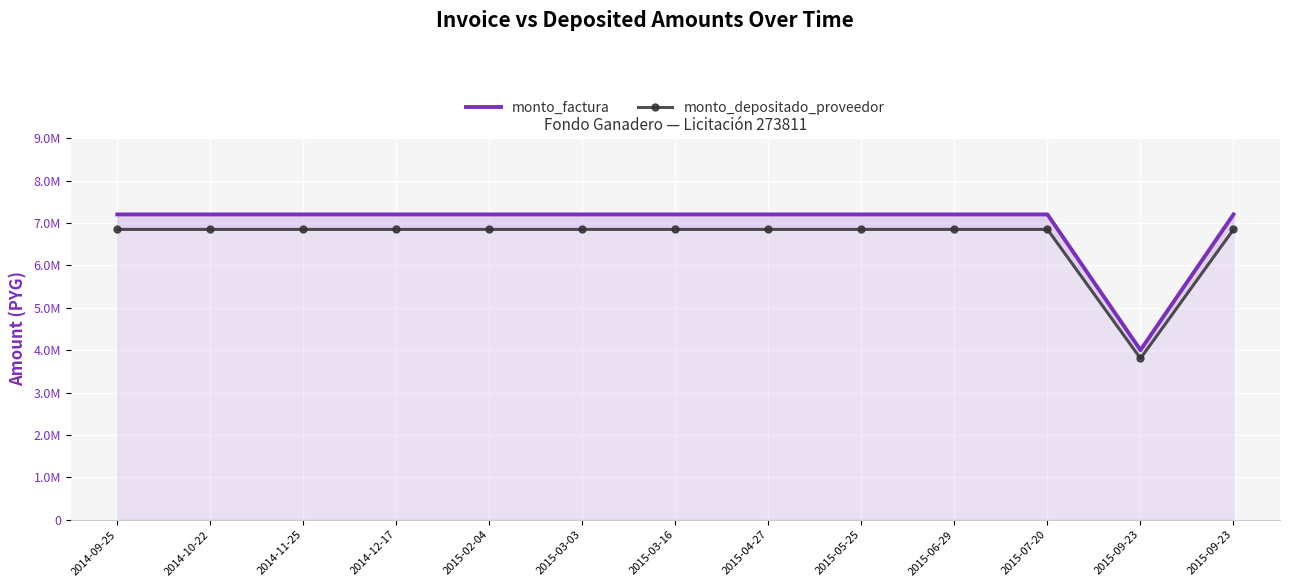

At 2015-06-29, list the series in order from largest to smallest.

monto_factura, monto_depositado_proveedor